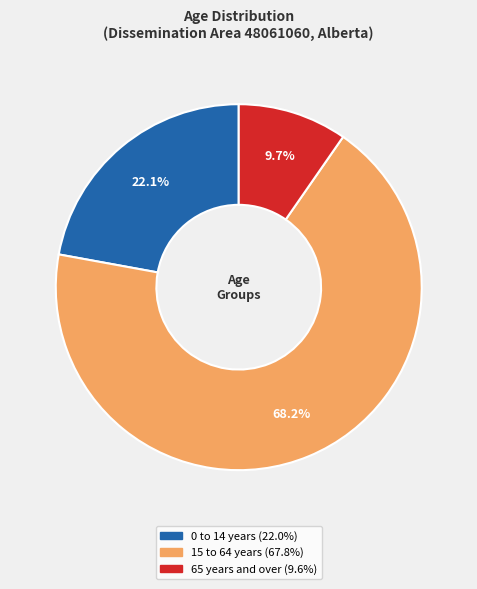

Is there a majority slice in this chart?

Yes